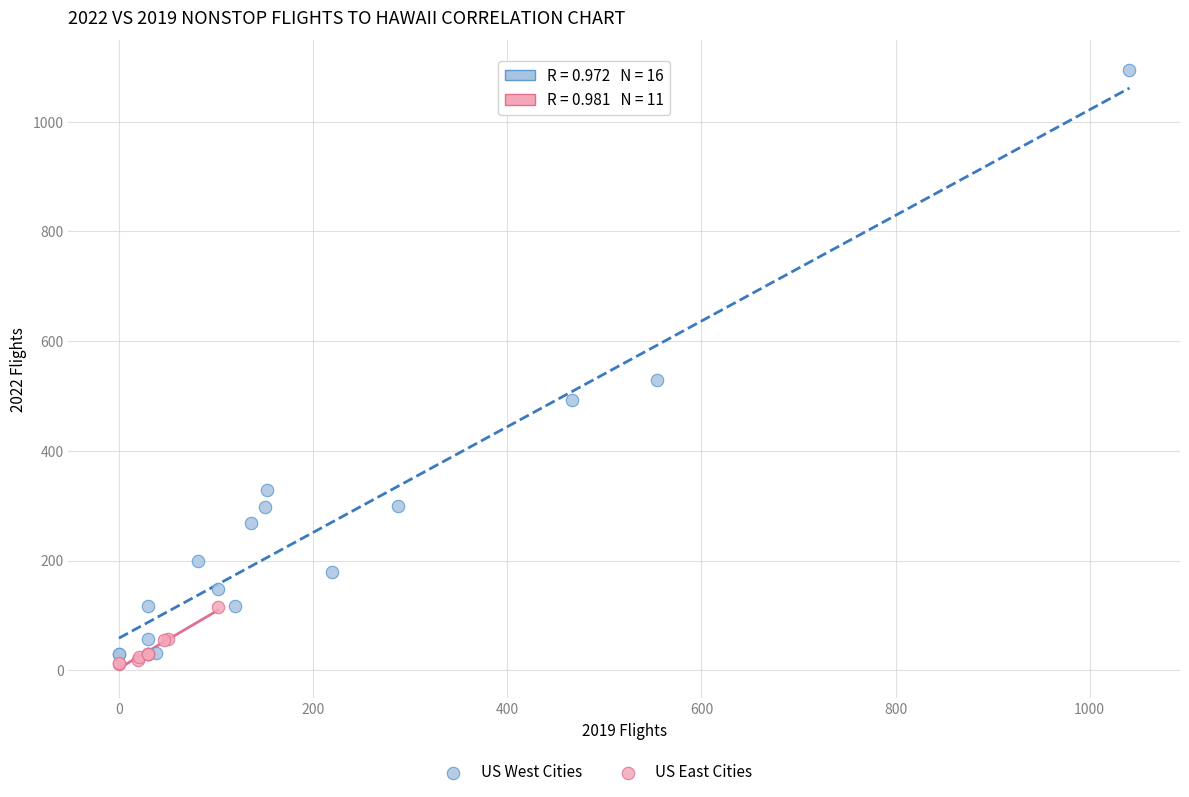

Which series reaches the maximum Y coordinate?

US West Cities